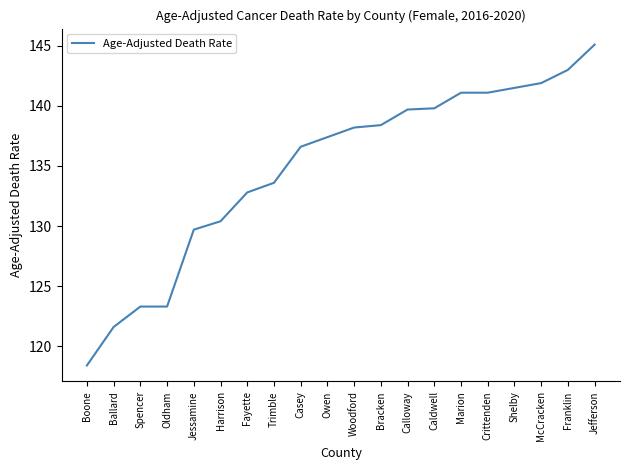

At which category does the chart reach its peak across all series?

Jefferson